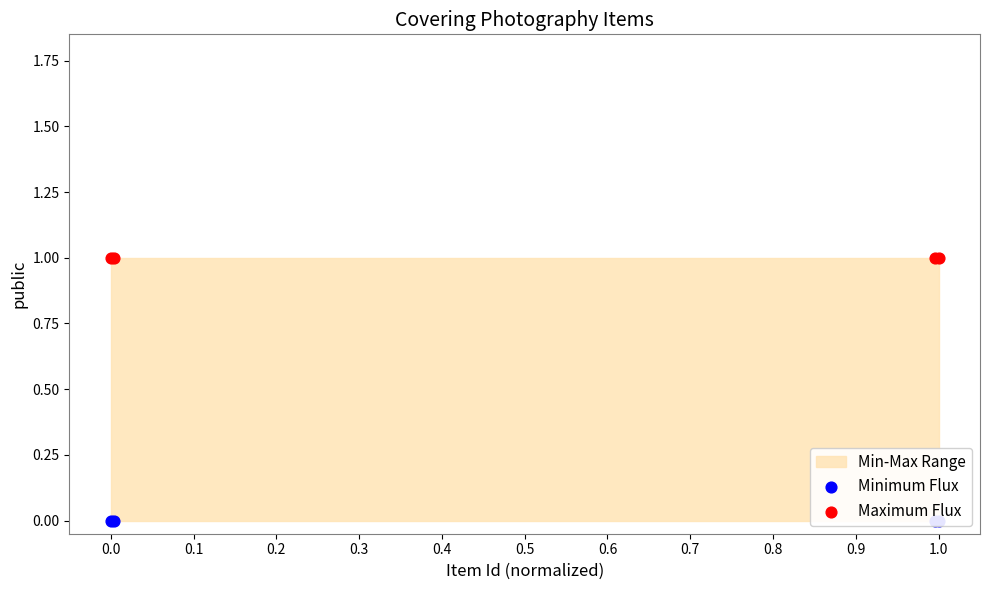

Which series has the largest total across all categories?

Maximum Flux